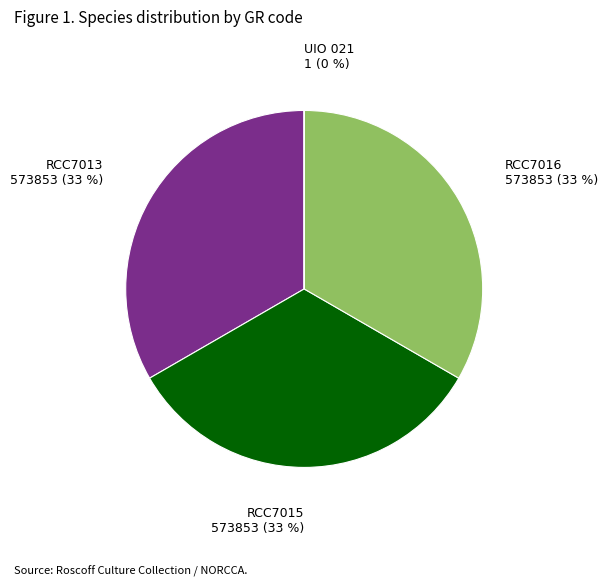

Is it true that RCC7015 is 24% of the pie?

False